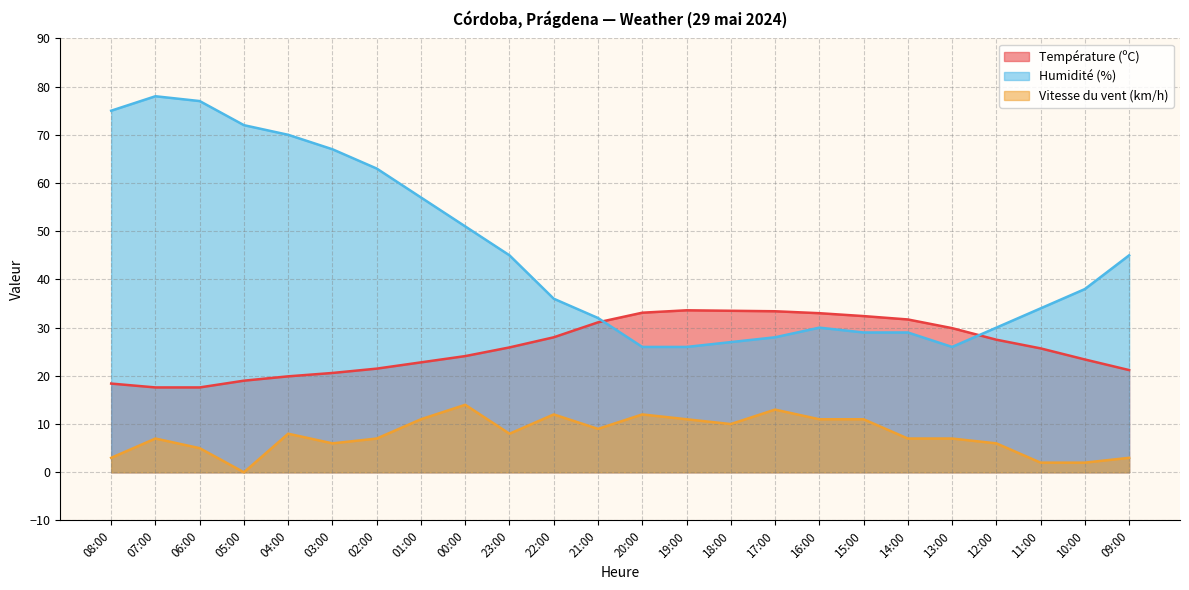

What is the difference between the maximum and minimum values in the Température (ºC) series?

16.0